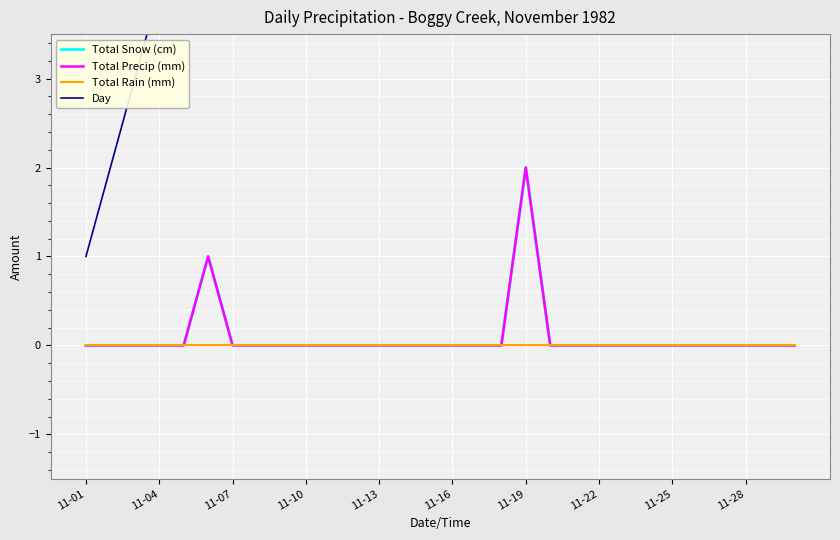

Is this an area chart (filled region under the line)?

No